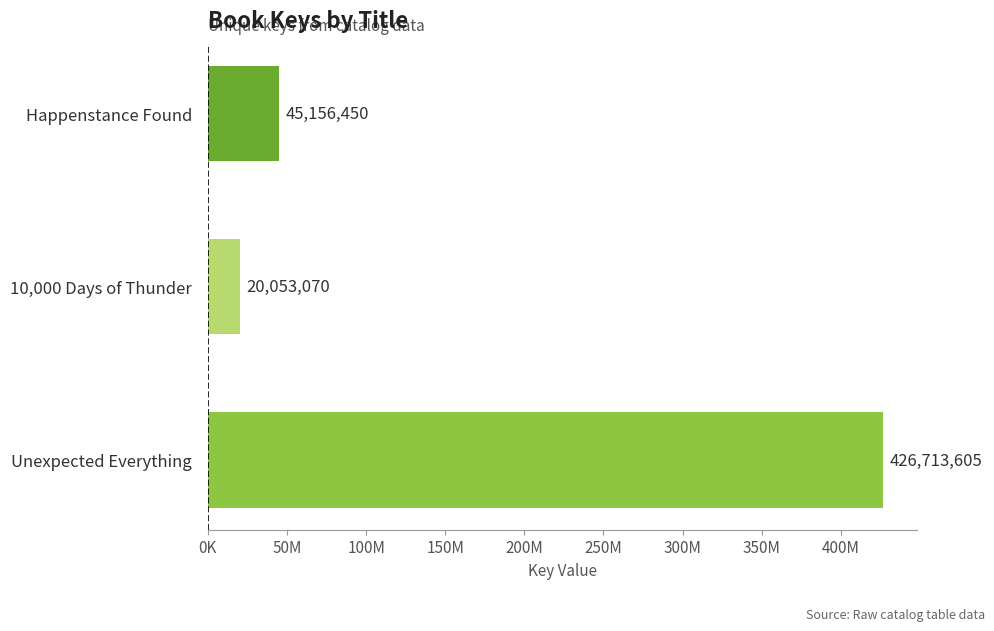

List the labels in order of value, smallest first.

10,000 Days of Thunder, Happenstance Found, Unexpected Everything